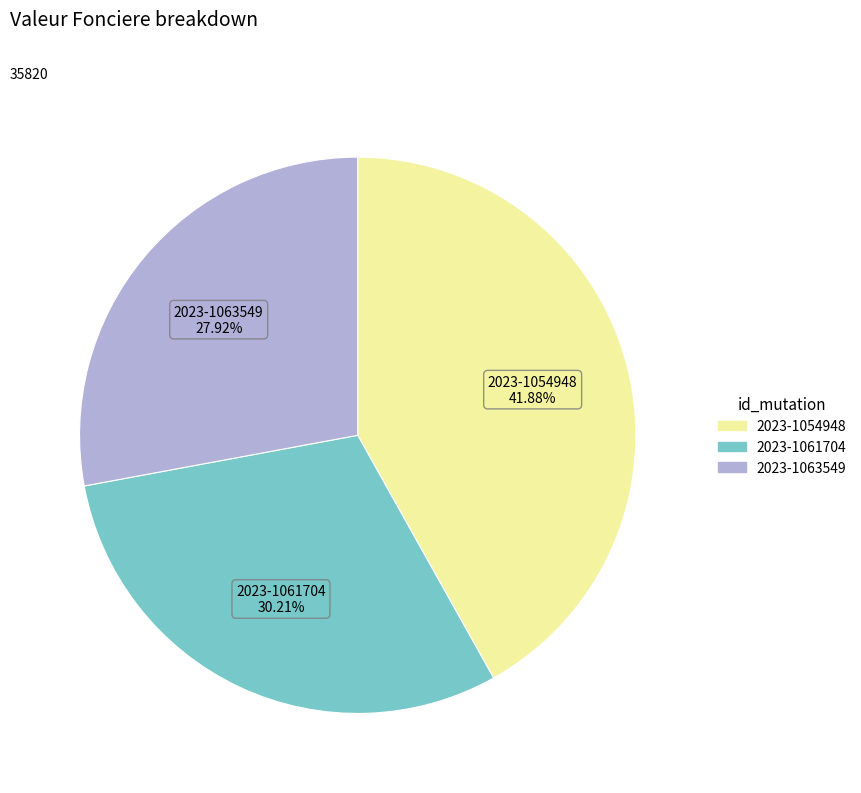

Does any single category account for the majority?

No